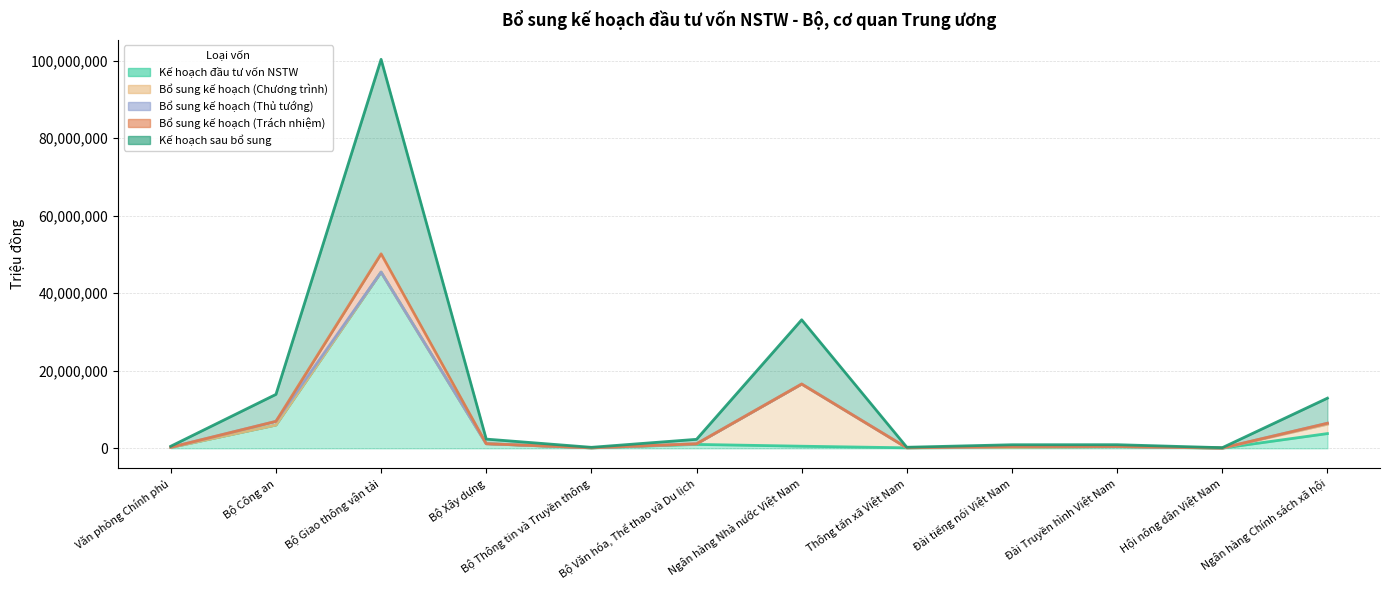

The Bổ sung kế hoạch (Chương trình) series shows -7974622 at Hội nông dân Việt Nam. True or false?

False